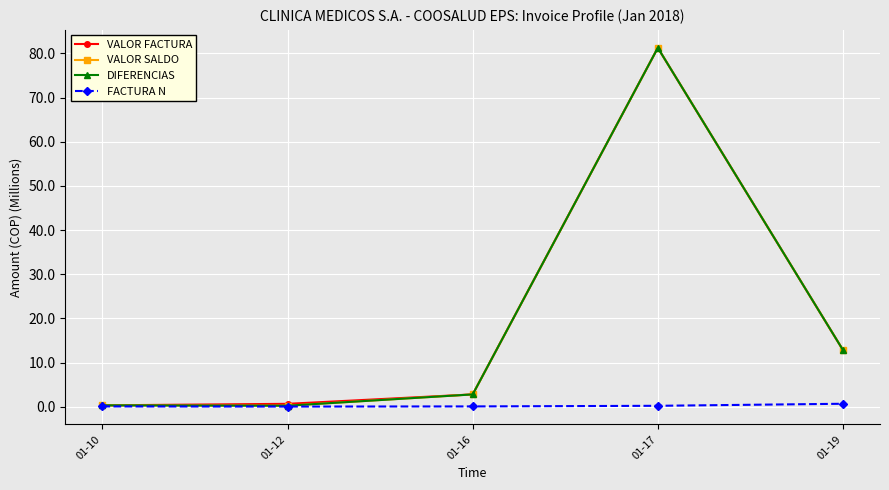

Is this an area chart (filled region under the line)?

No